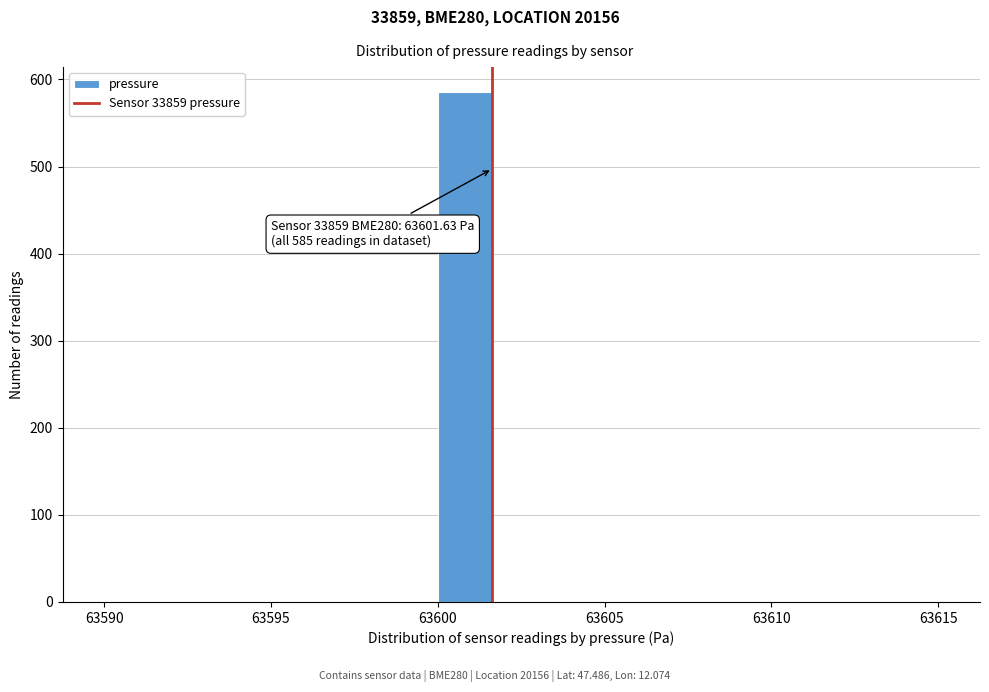

Read against the x-axis, roughly where is the centre of the tallest bar?

63601.0